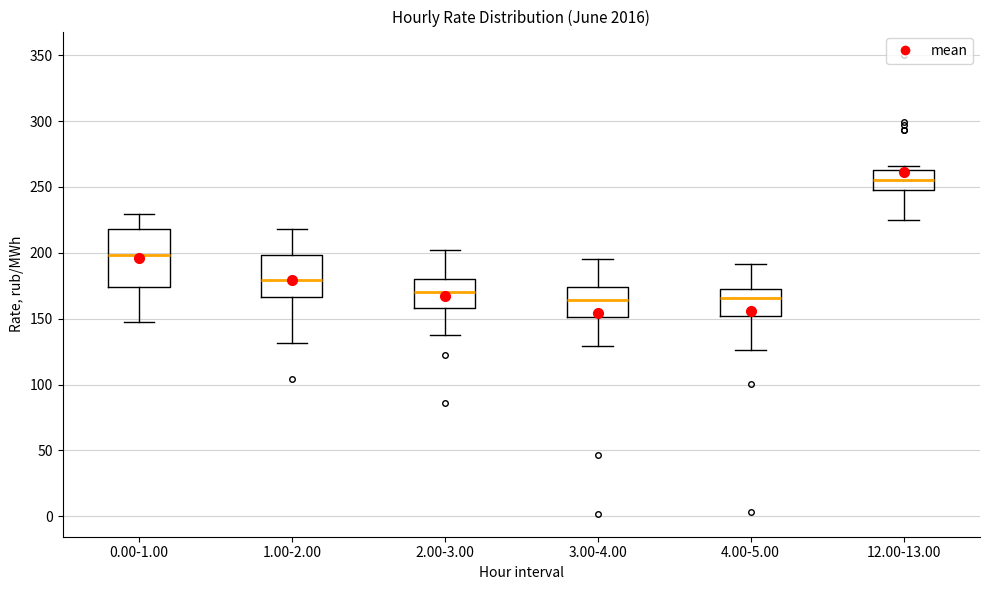

Where does the lower whisker of the box for 2.00-3.00 end on the y-axis? The values are not printed on the chart, so give them approximately, as read against the axis.

135